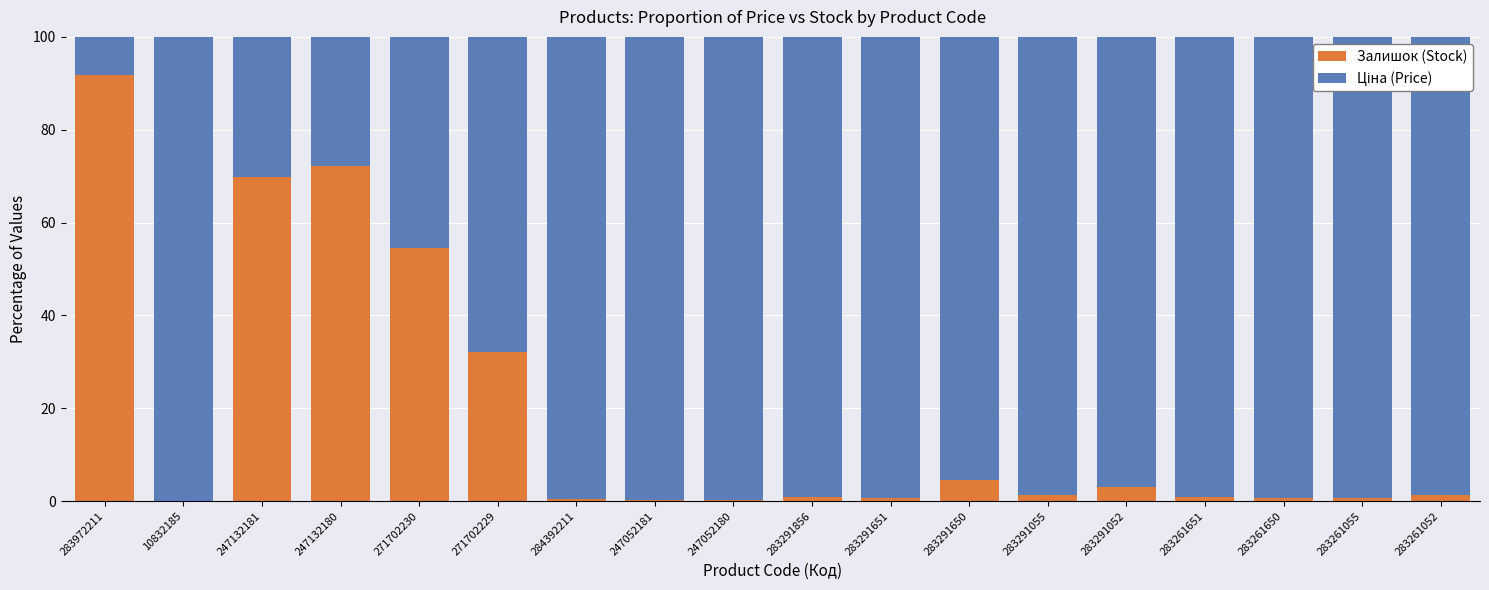

What is the total value across all series at 283261052?

100.0